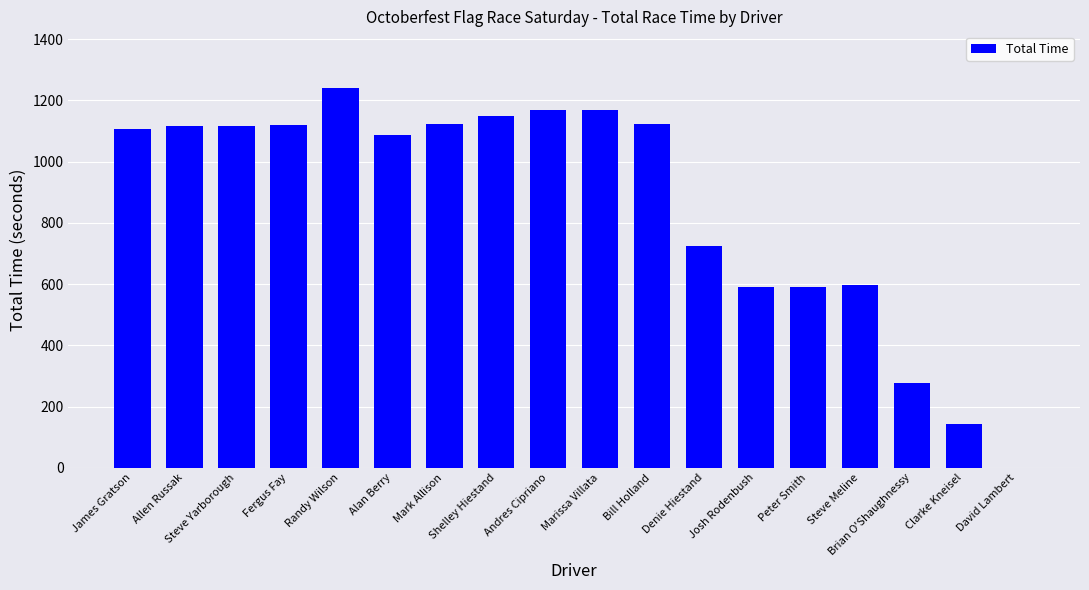

What is the approximate value at Randy Wilson?

1239.9